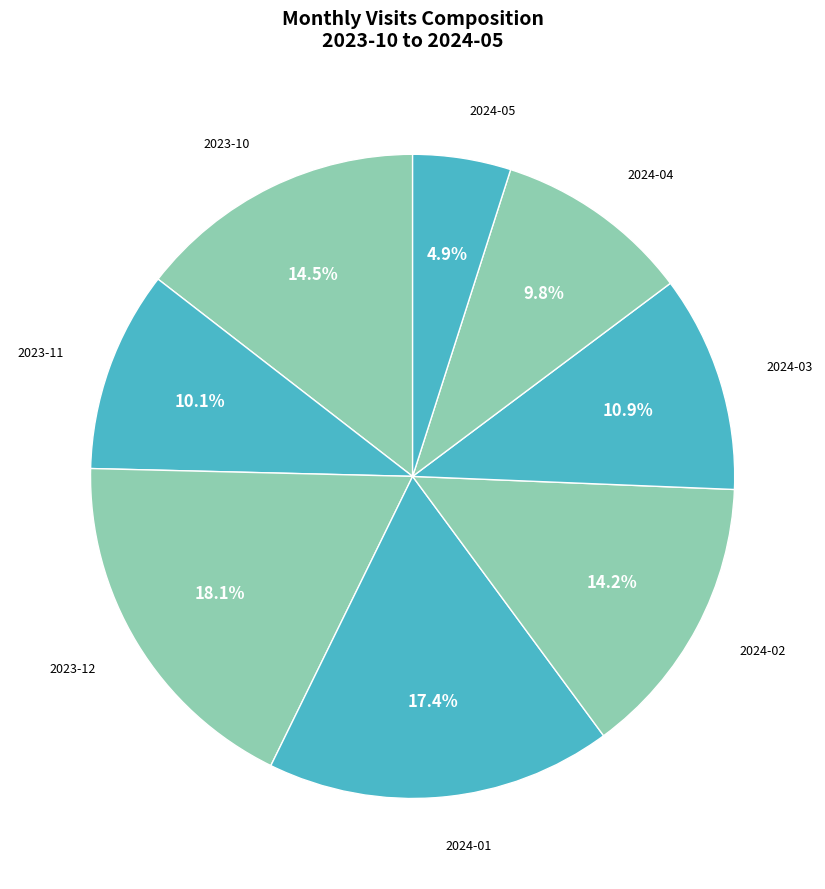

Is there a majority slice in this chart?

No